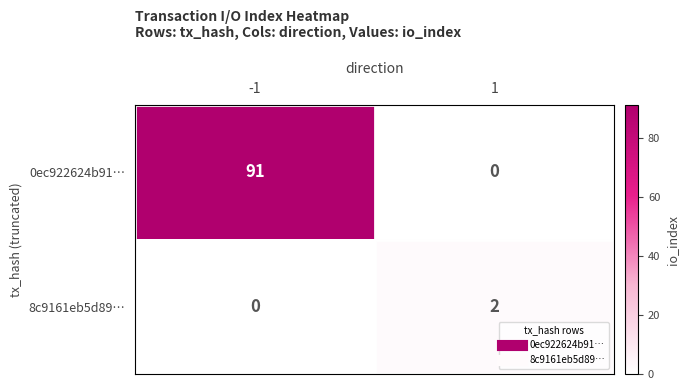

Between -1 and 1, which series saw the biggest shift?

0ec922624b91…